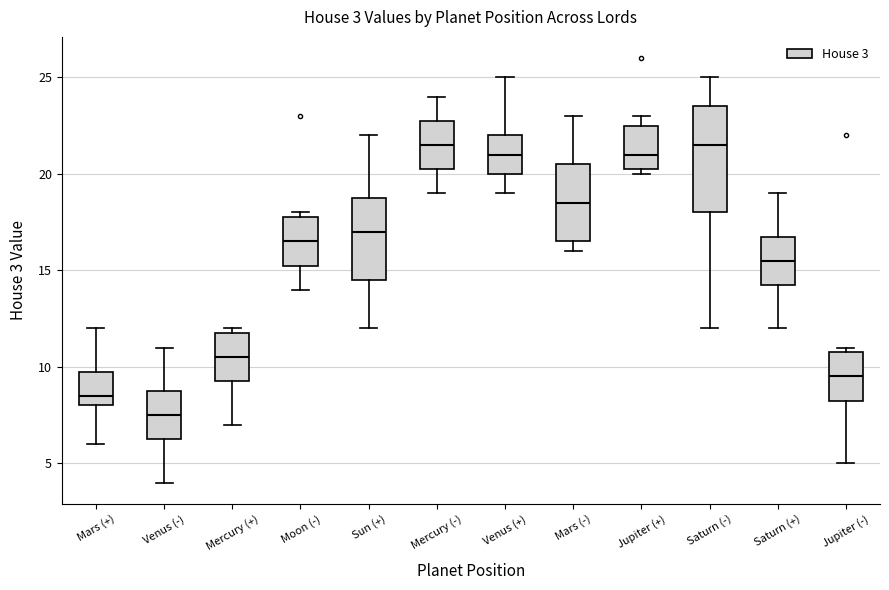

Which box is the tallest, from its lower edge to its upper edge?

Saturn (-)